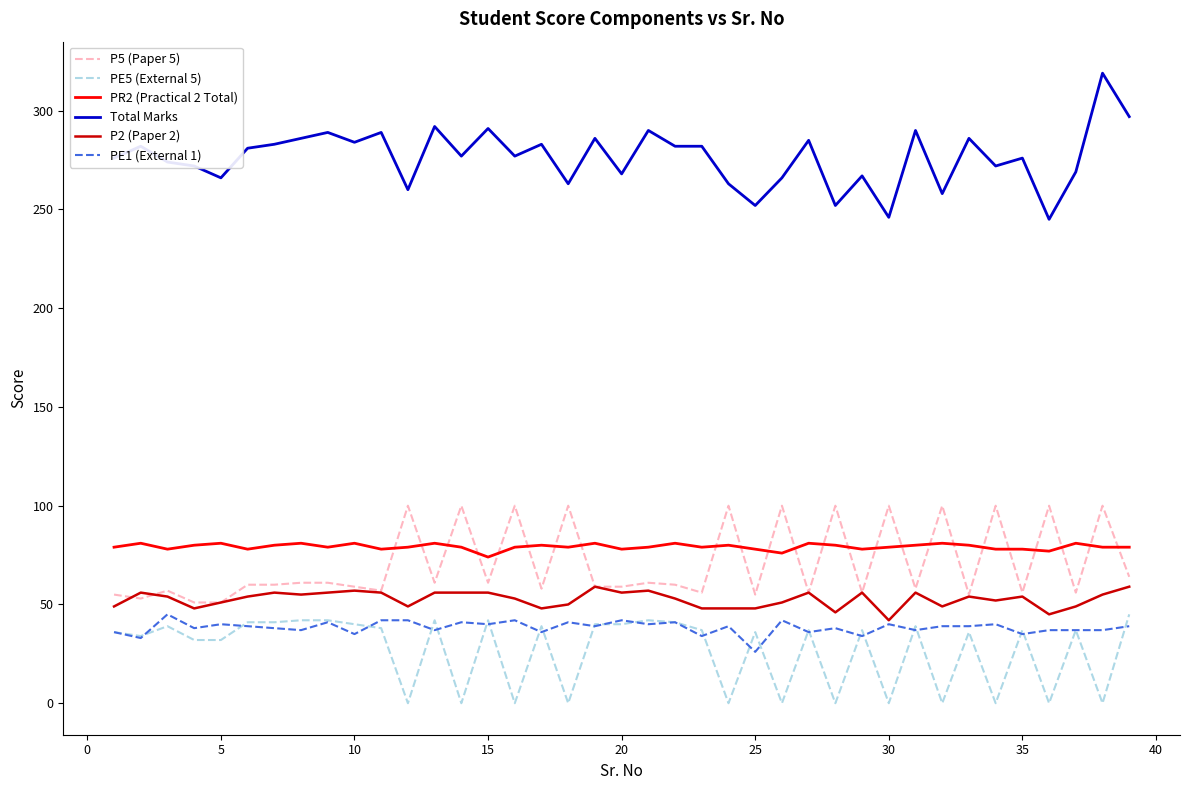

Which series has the widest spread of values?

Total Marks